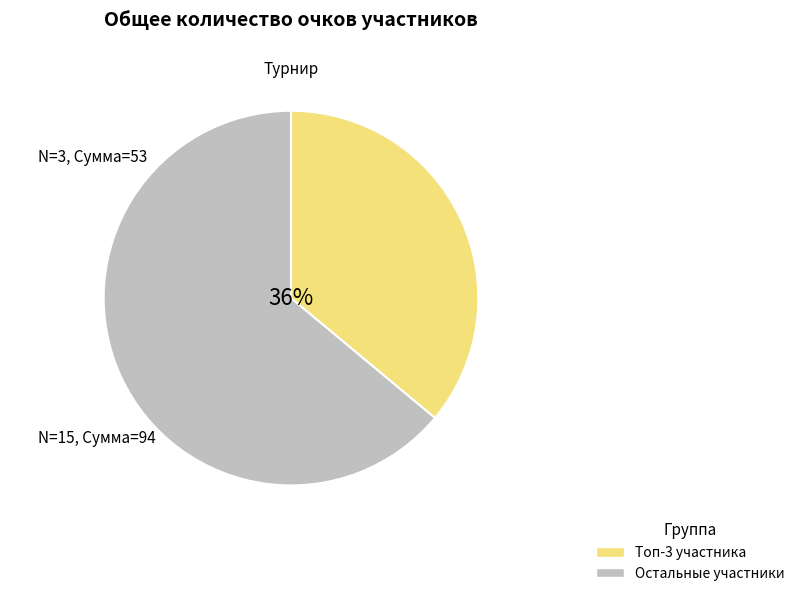

What is the ratio of the value at Остальные участники to the value at Топ-3 участника?

1.8